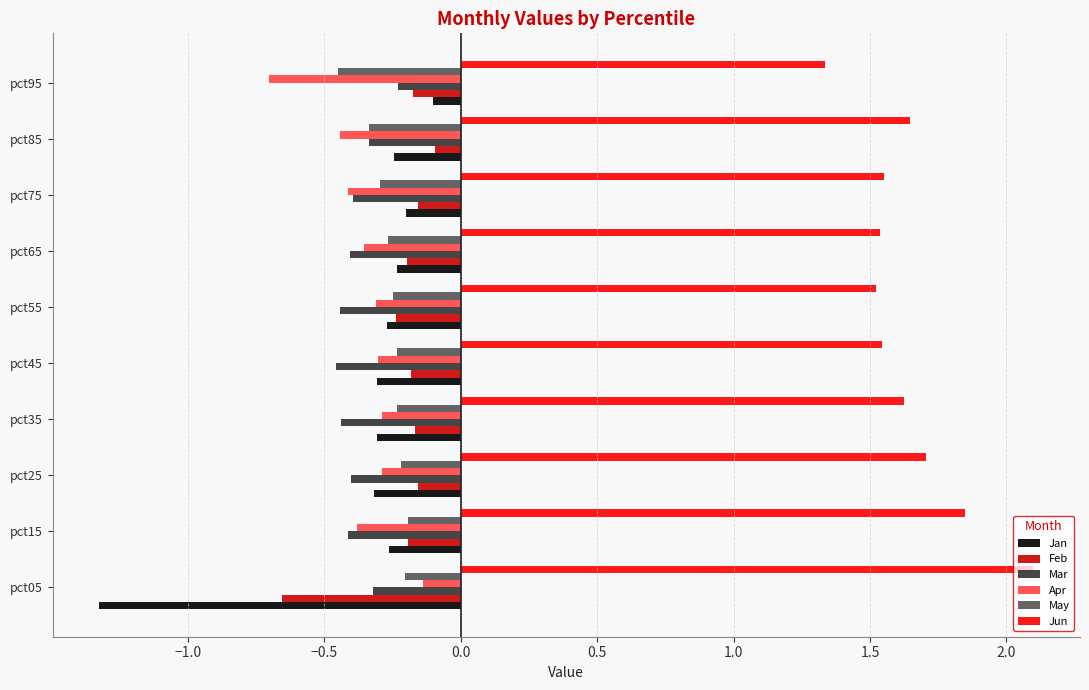

Count the Jun values in the range 1 to 2.

9